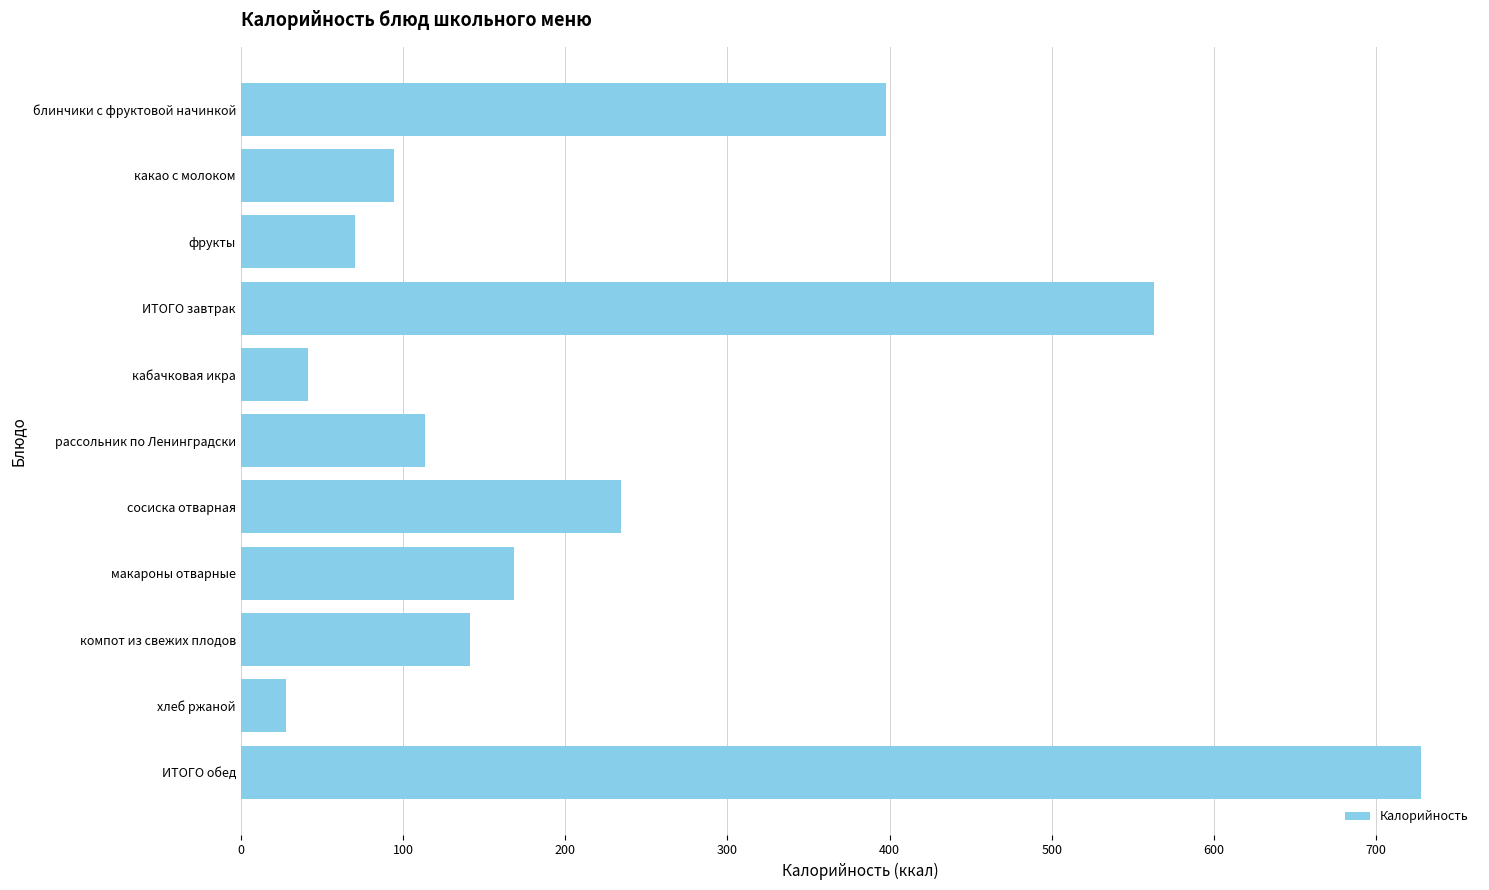

Does the chart contain stacked bars?

No